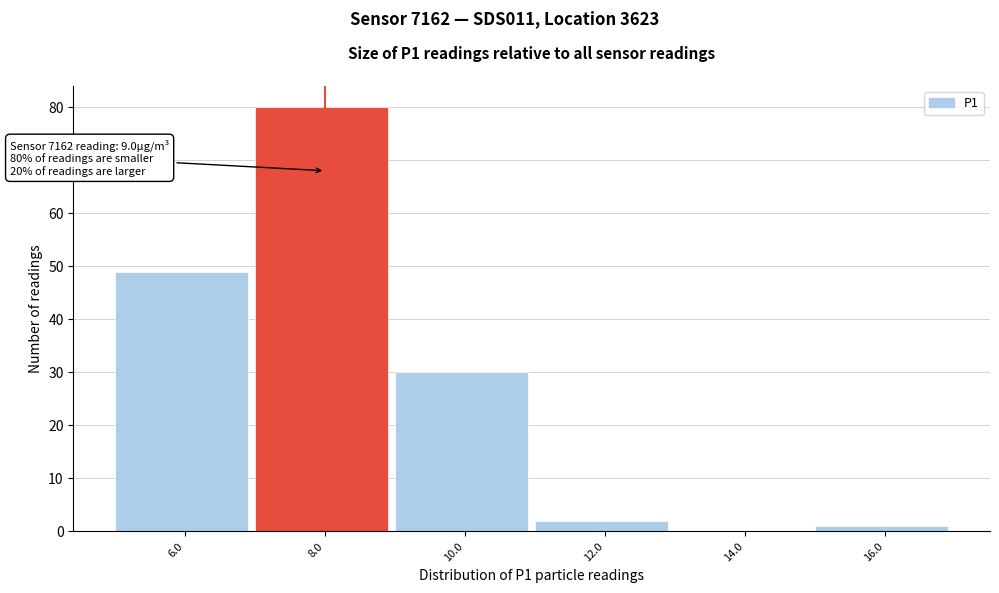

Reading left to right, transcribe all the data shown in this chart.

6.0=49	8.0=80	10.0=30	12.0=2	14.0=0	16.0=1